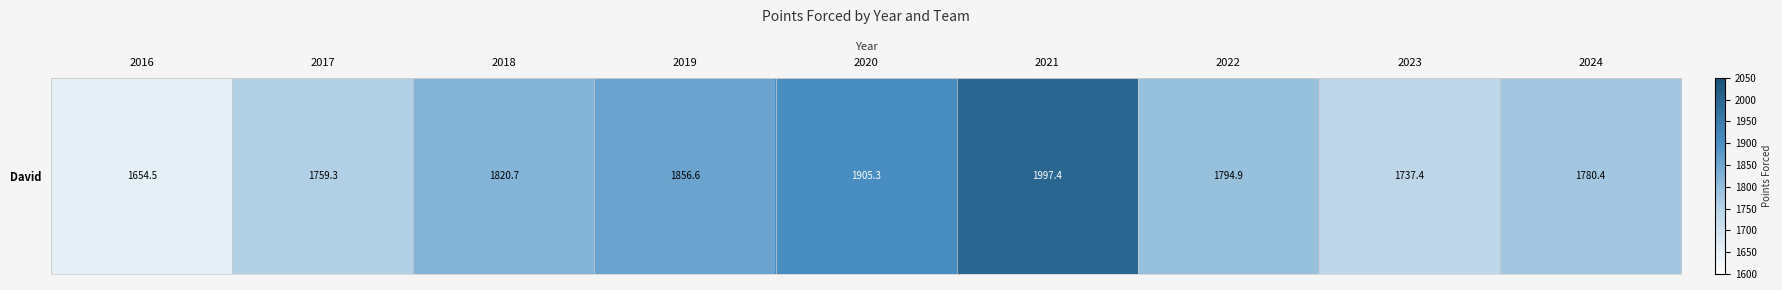

List the labels in order of value, largest first.

2021, 2020, 2019, 2018, 2022, 2024, 2017, 2023, 2016